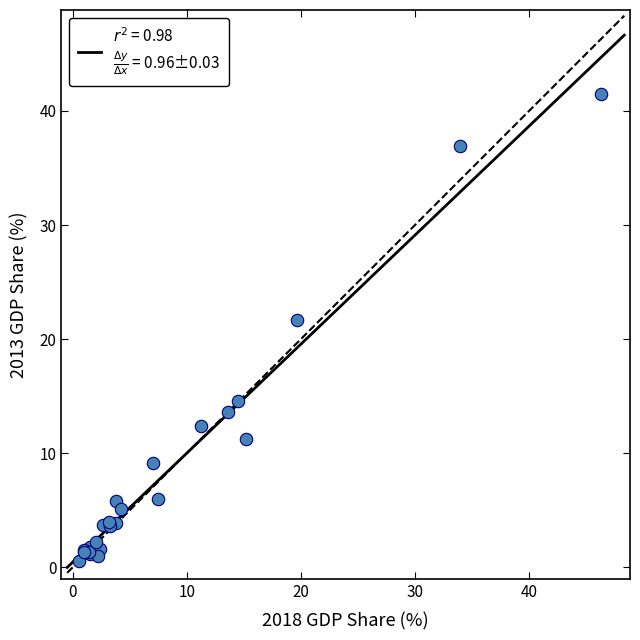

What Y value in the scatter plot is closest to 21?

21.7